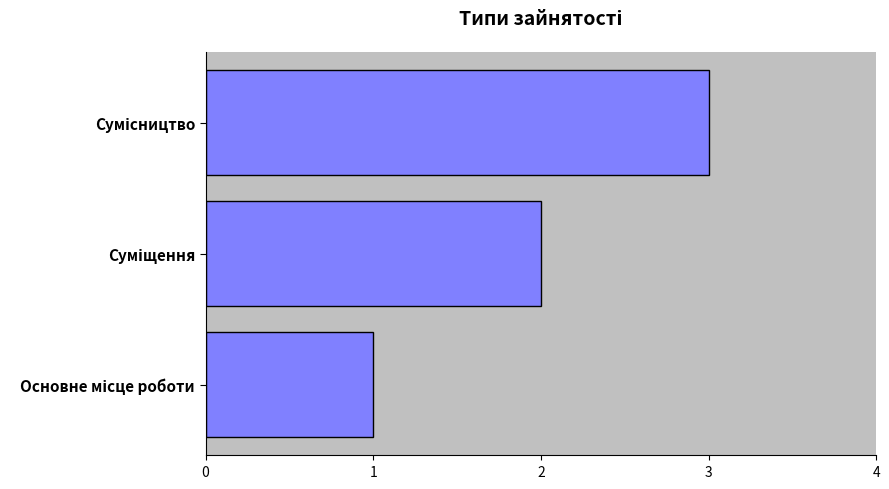

What is the greatest value displayed?

3